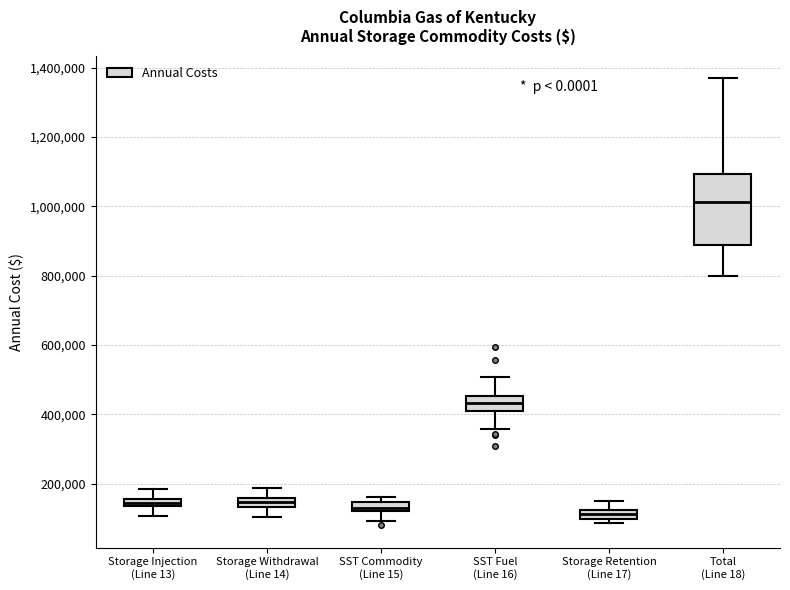

Comparing the boxes themselves (not the whiskers), which one is the tallest?

Total (Line 18)